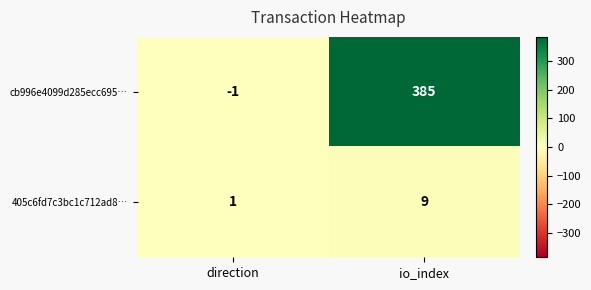

At how many categories does at least one series exceed 140?

1